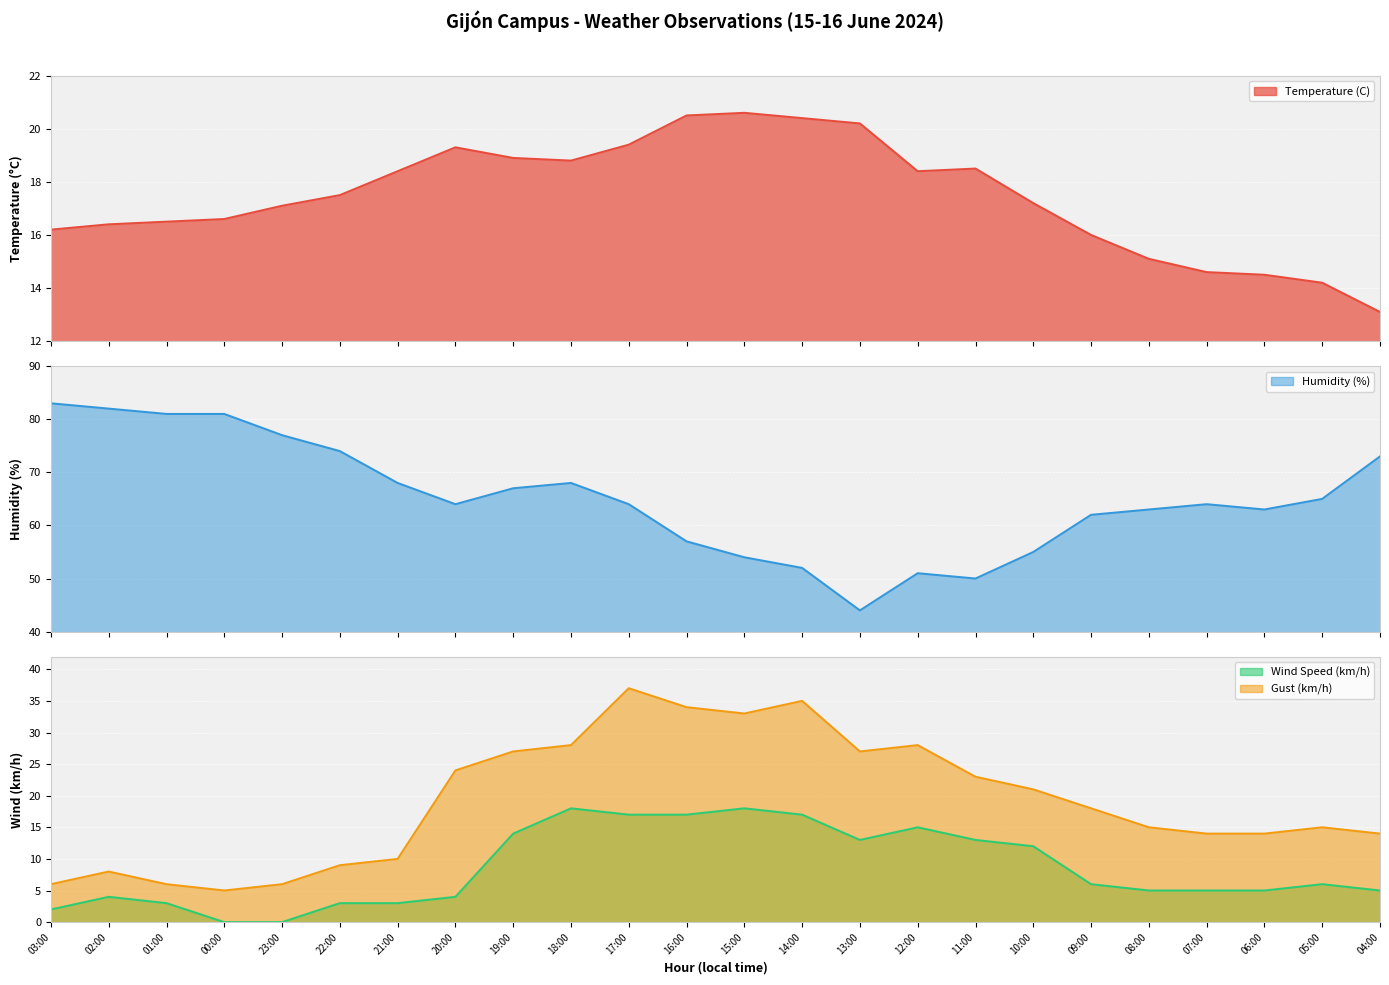

True or false: Gust (km/h) and Humidity (%) intersect in this chart.

False